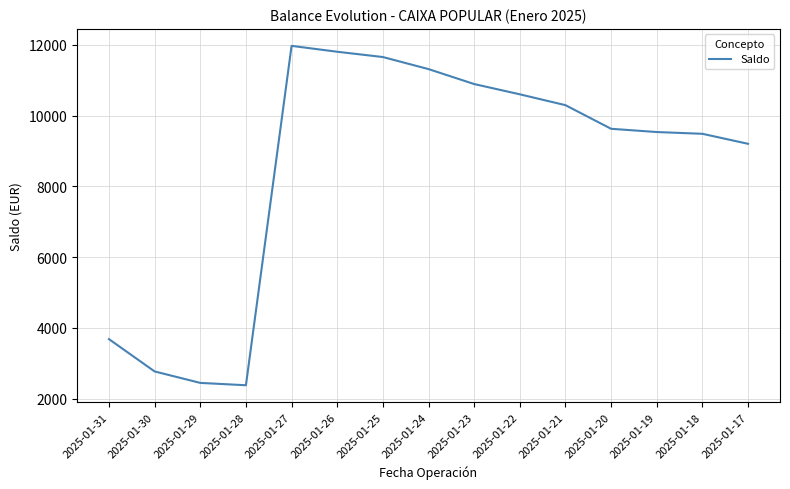

What is the change in value from 2025-01-31 to 2025-01-25?

+7977.1